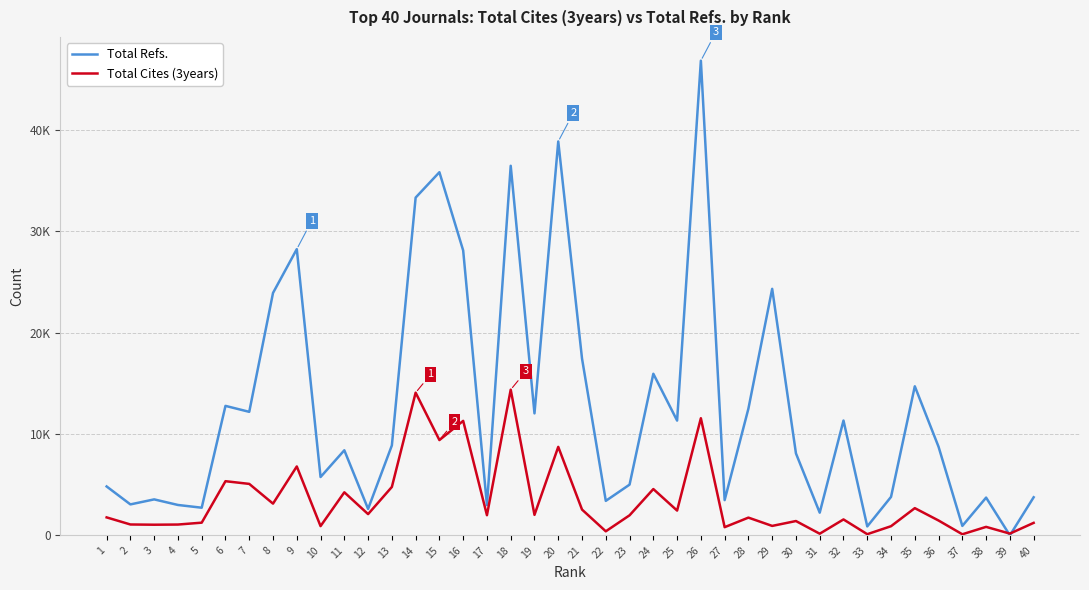

True or false: Total Refs. and Total Cites (3years) cross at least once.

True